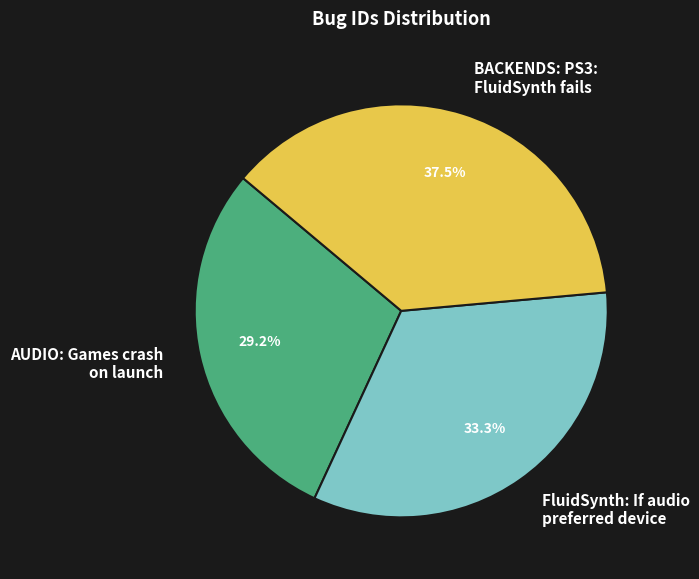

What is the smallest slice in the pie chart?

AUDIO: Games crash on launch